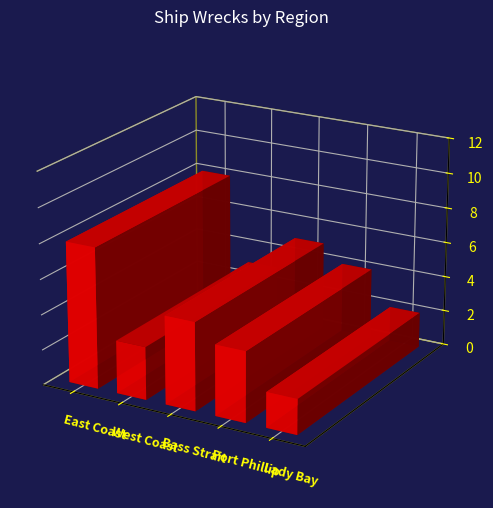

What position from the right is Port Phillip?

2